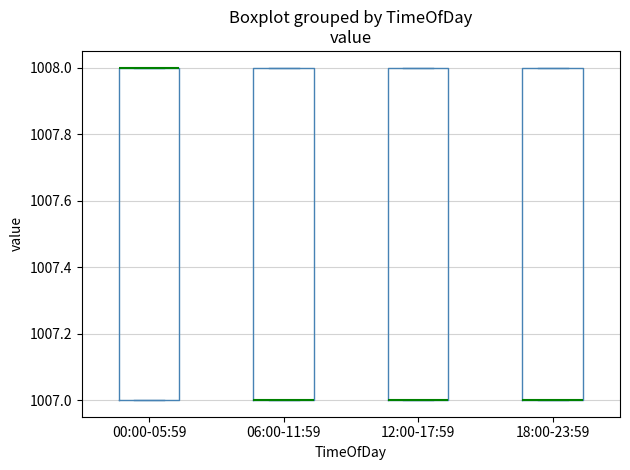

Reading left to right, read every box against the y-axis: the position of its median line, the range the box covers, and the ends of its whiskers. The values are not printed on the chart, so give them approximately, as read against the axis.

00:00-05:59: median 1008 (drawn on the box's upper edge), box 1007 to 1008, whiskers 1007 to 1008
06:00-11:59: median 1007 (drawn on the box's lower edge), box 1007 to 1008, whiskers 1007 to 1008
12:00-17:59: median 1007 (drawn on the box's lower edge), box 1007 to 1008, whiskers 1007 to 1008
18:00-23:59: median 1007 (drawn on the box's lower edge), box 1007 to 1008, whiskers 1007 to 1008